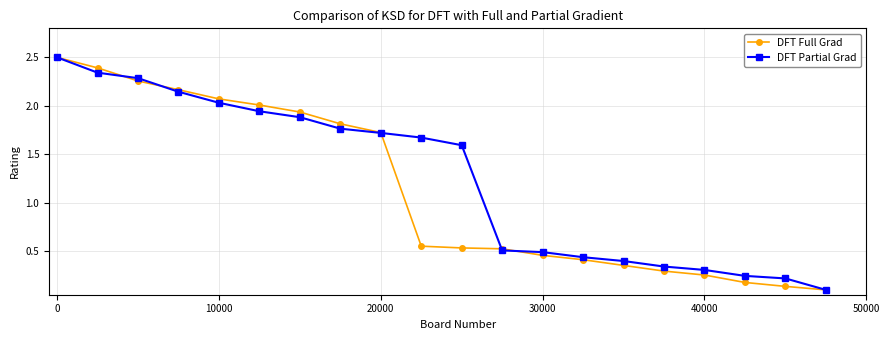

What is the greatest value displayed?

2.5